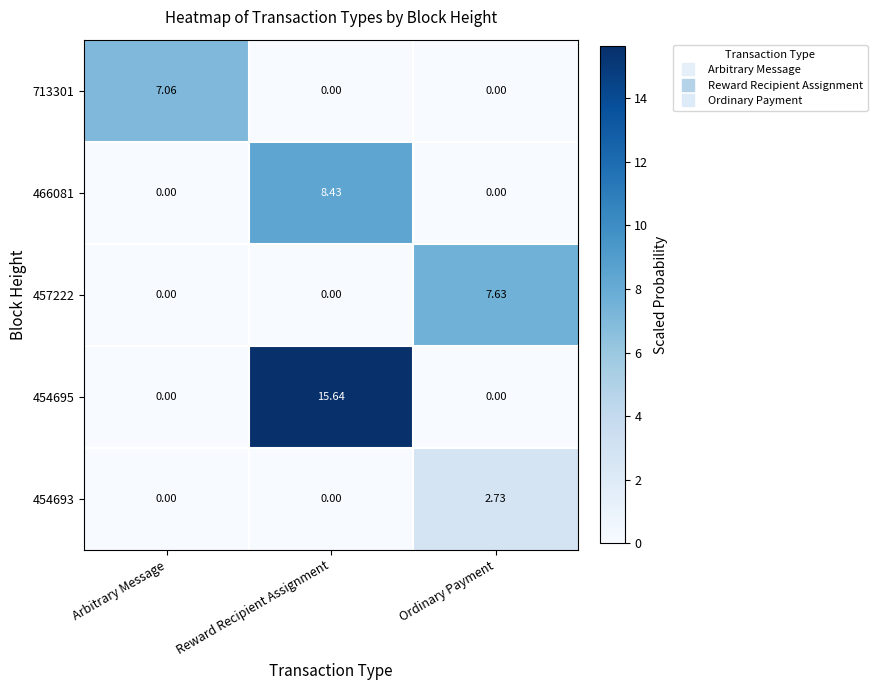

Which series has the largest total across all categories?

454695